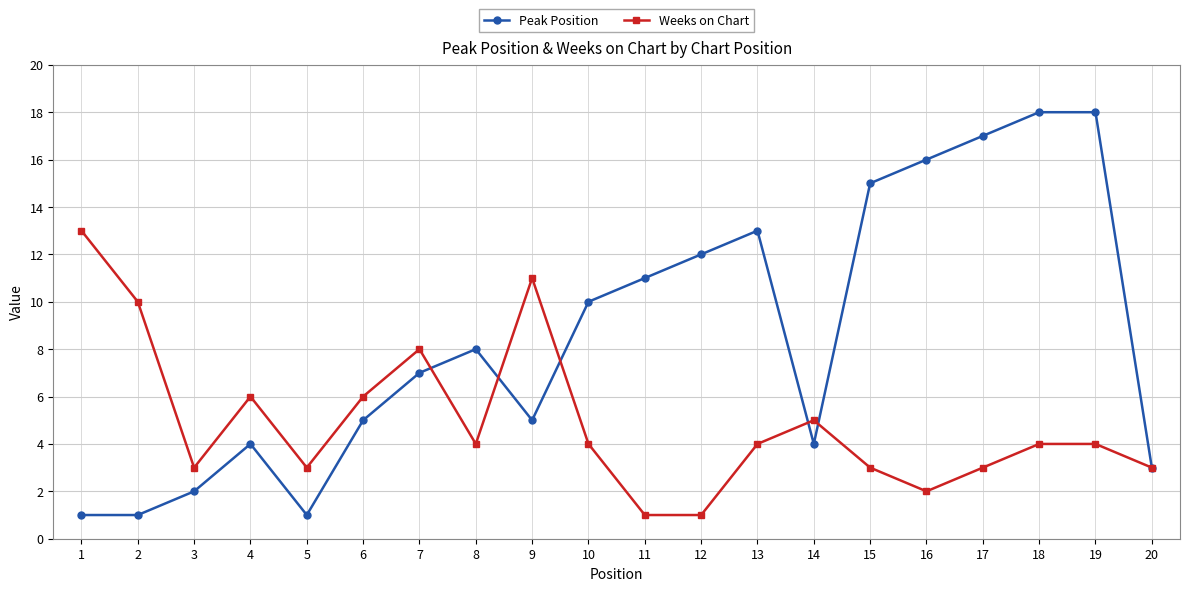

Which series has the largest total across all categories?

Peak Position